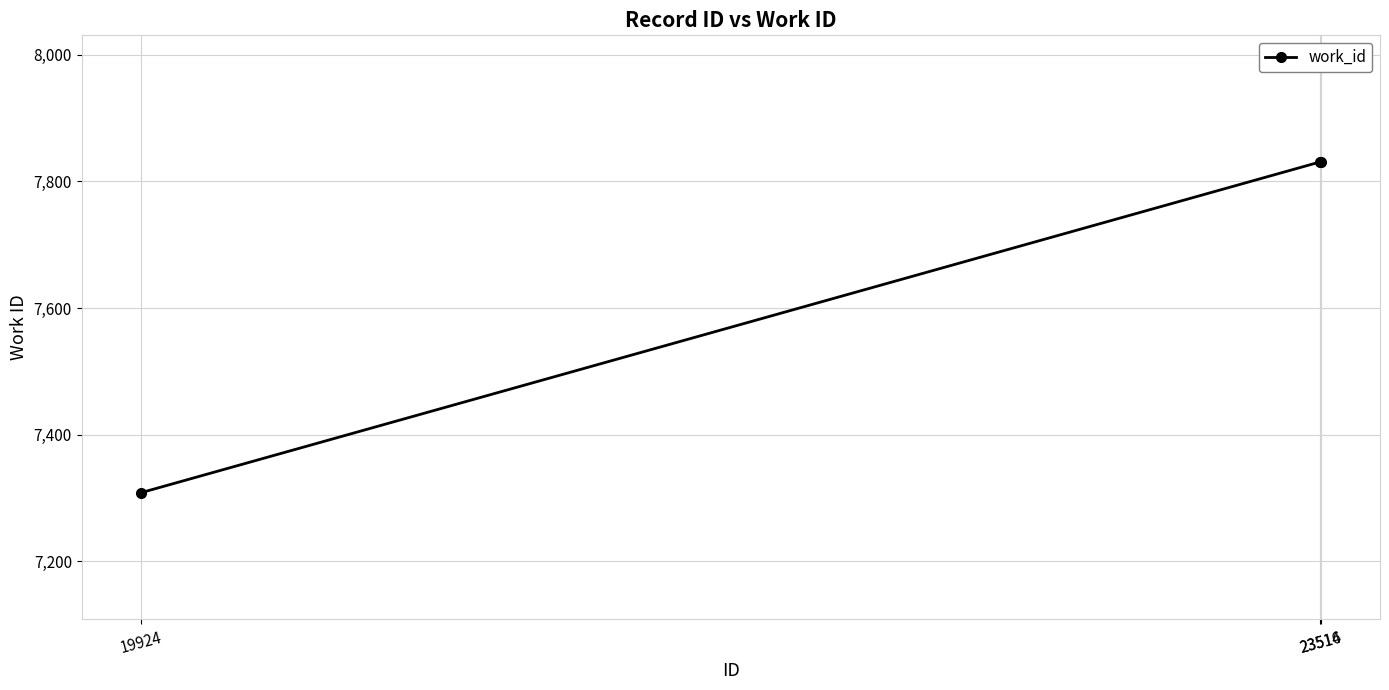

Reading left to right, extract all data points from this chart.

19924=7308	23514=7831	23516=7831